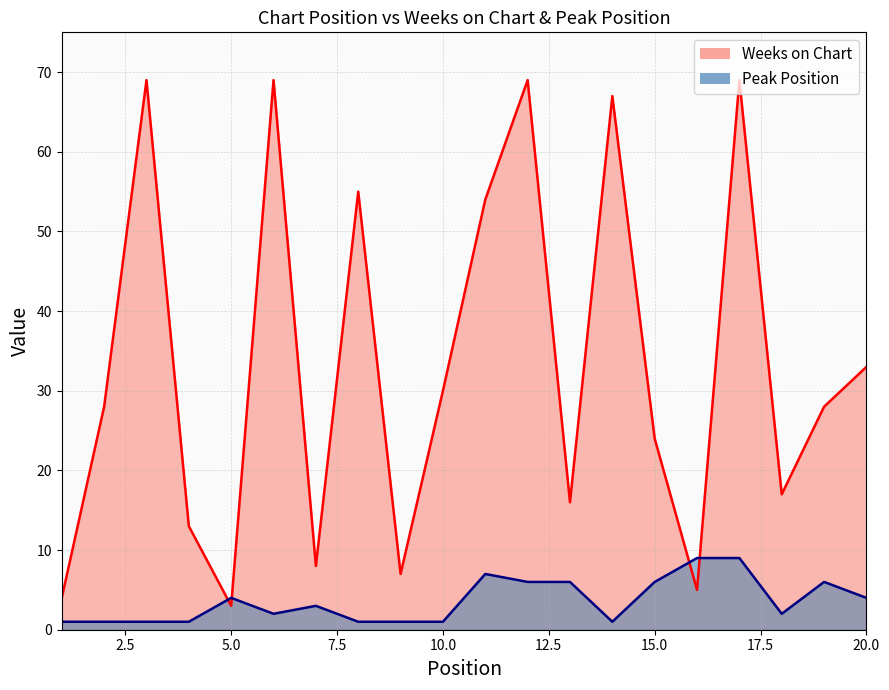

How many distinct data groups are displayed?

2